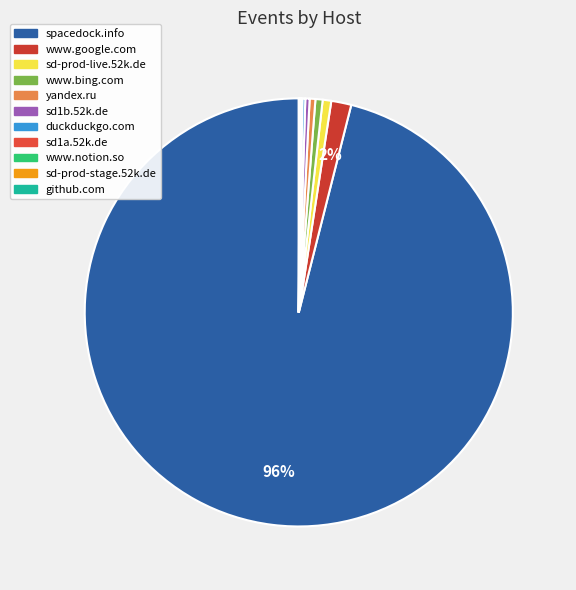

To the nearest percent, what portion does www.google.com represent?

2%